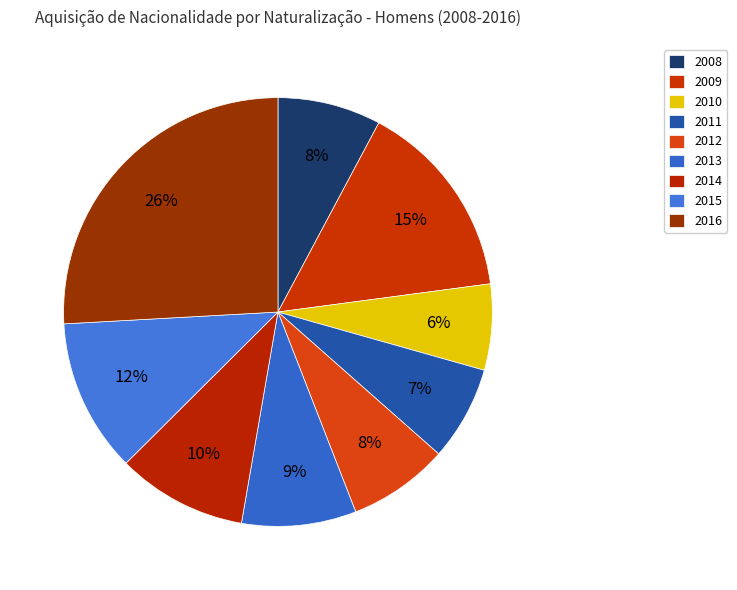

How many segments does this pie chart have?

9